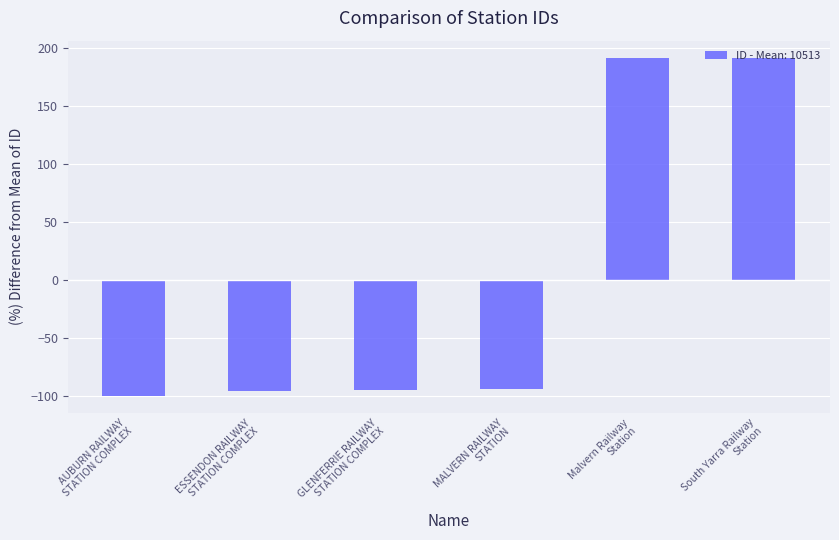

True or false: the data shows -93.5 at MALVERN RAILWAY
STATION.

True